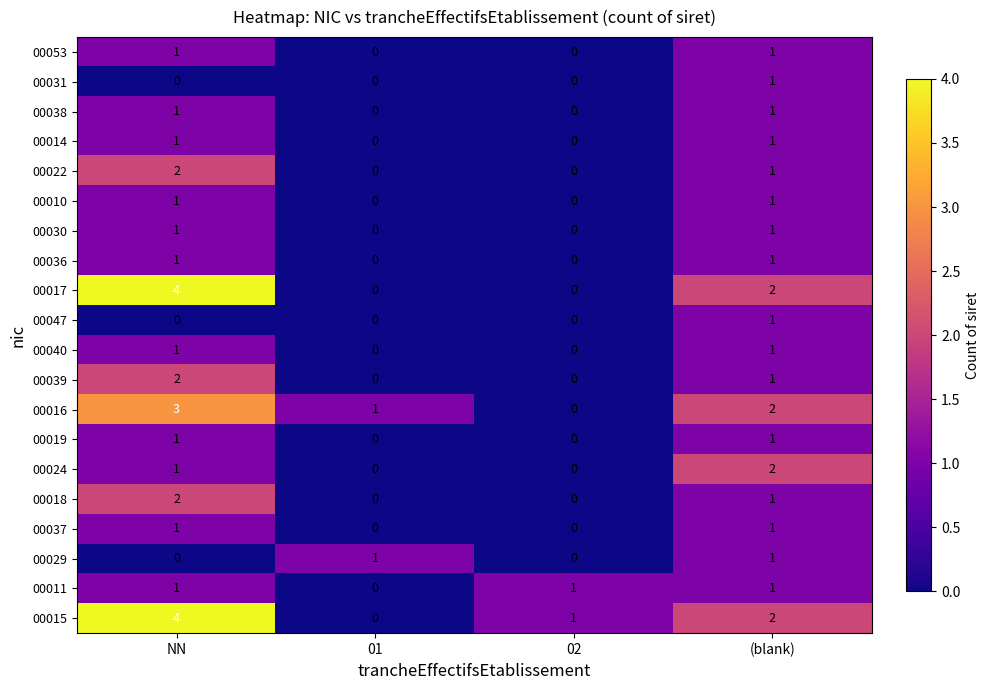

The value of 00037 at 01 is 1. True or false?

False